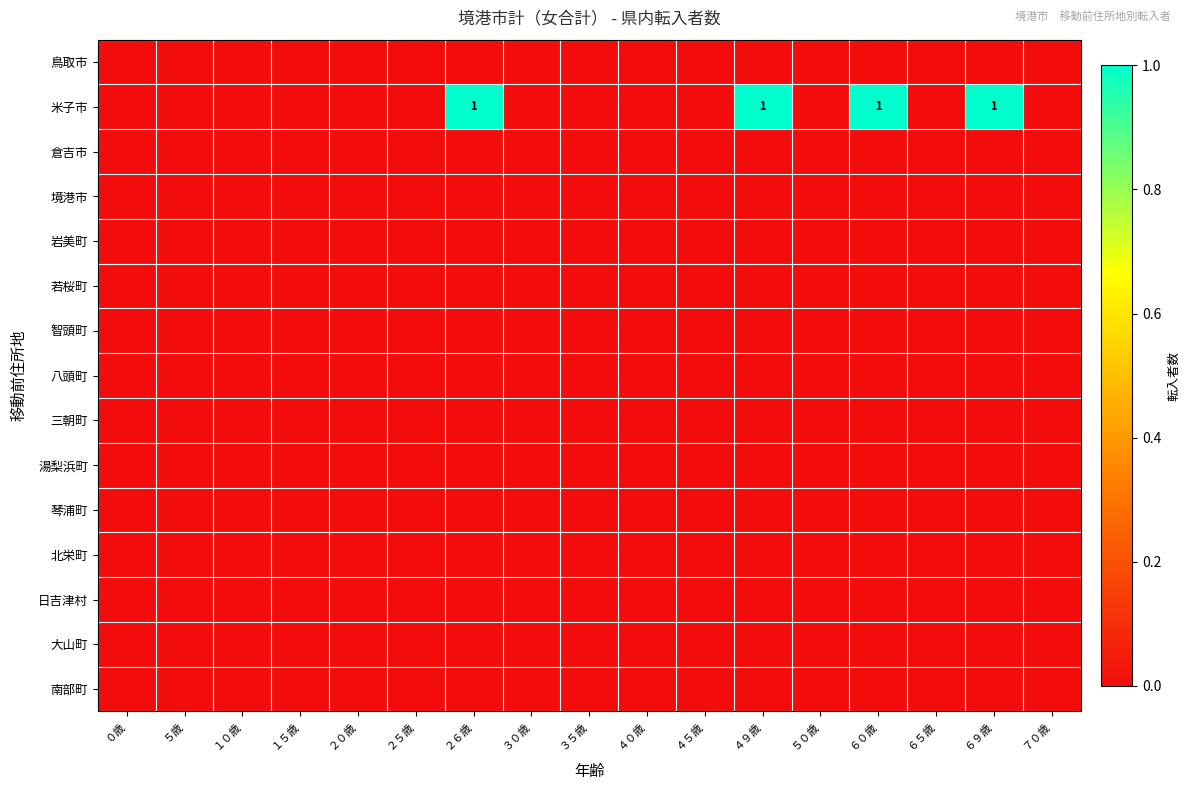

Rank the categories by 琴浦町 value from highest to lowest.

０歳, ５歳, １０歳, １５歳, ２０歳, ２５歳, ２６歳, ３０歳, ３５歳, ４０歳, ４５歳, ４９歳, ５０歳, ６０歳, ６５歳, ６９歳, ７０歳